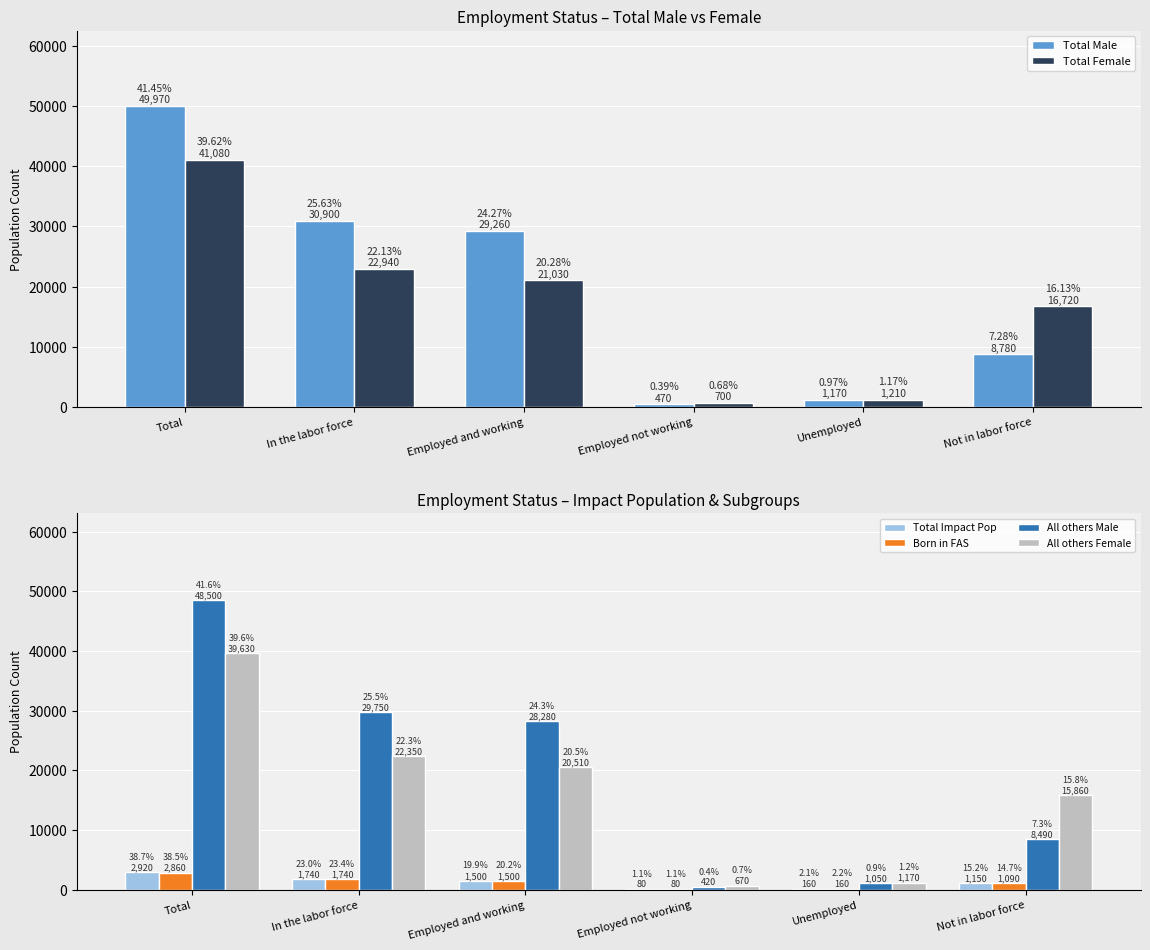

Count the number of data series in this chart.

6